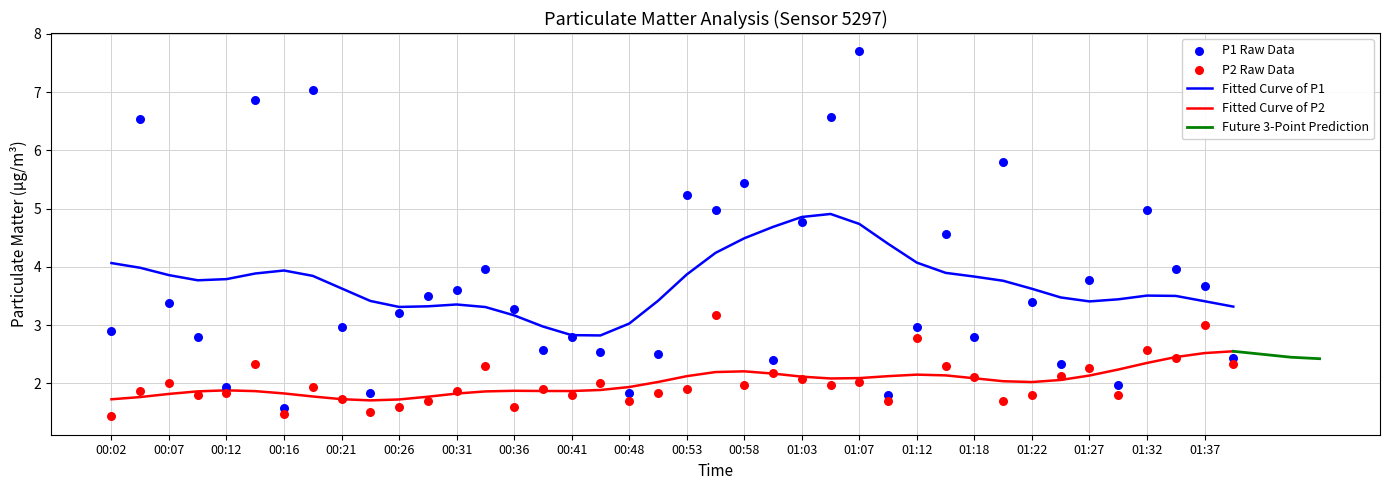

Which series has the widest spread of Y values?

P1